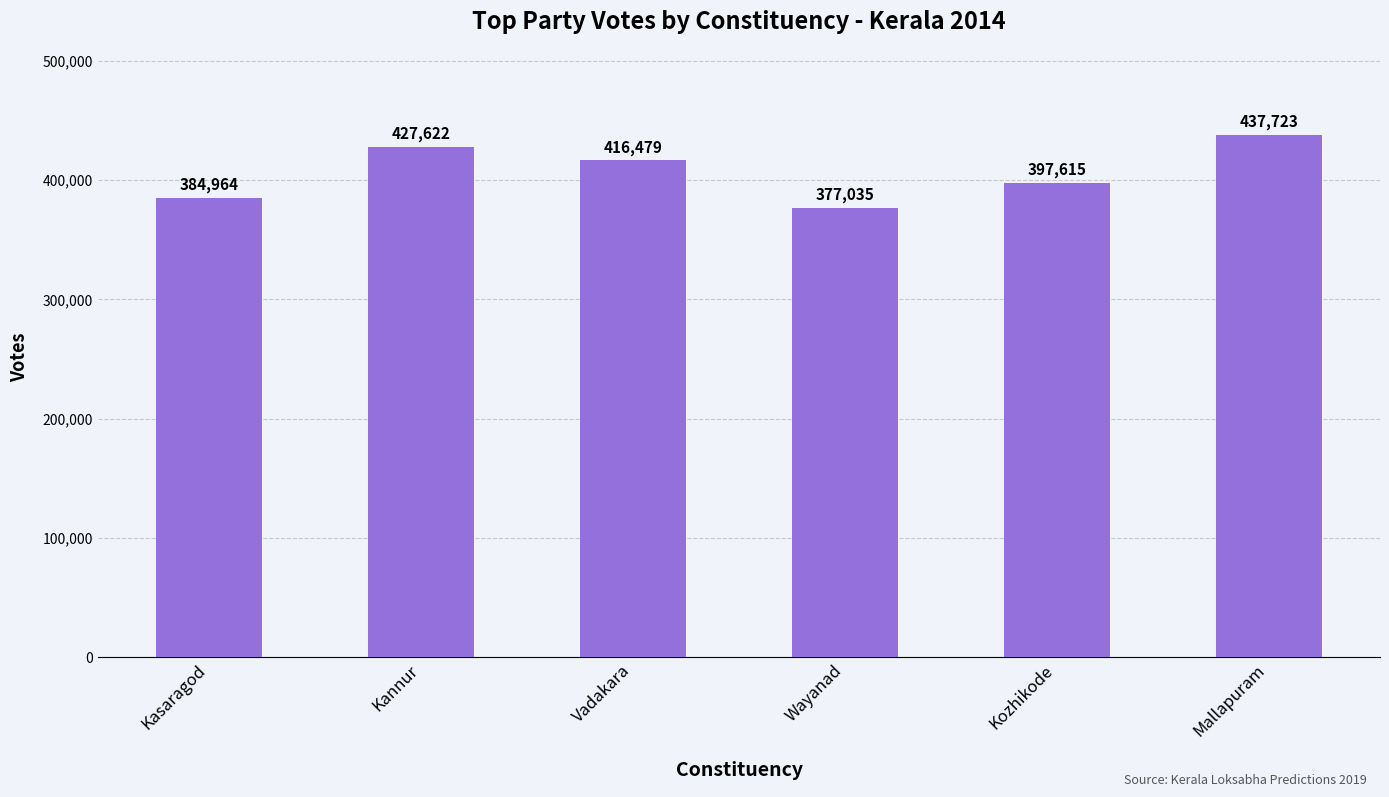

What position from the right is Kannur?

5